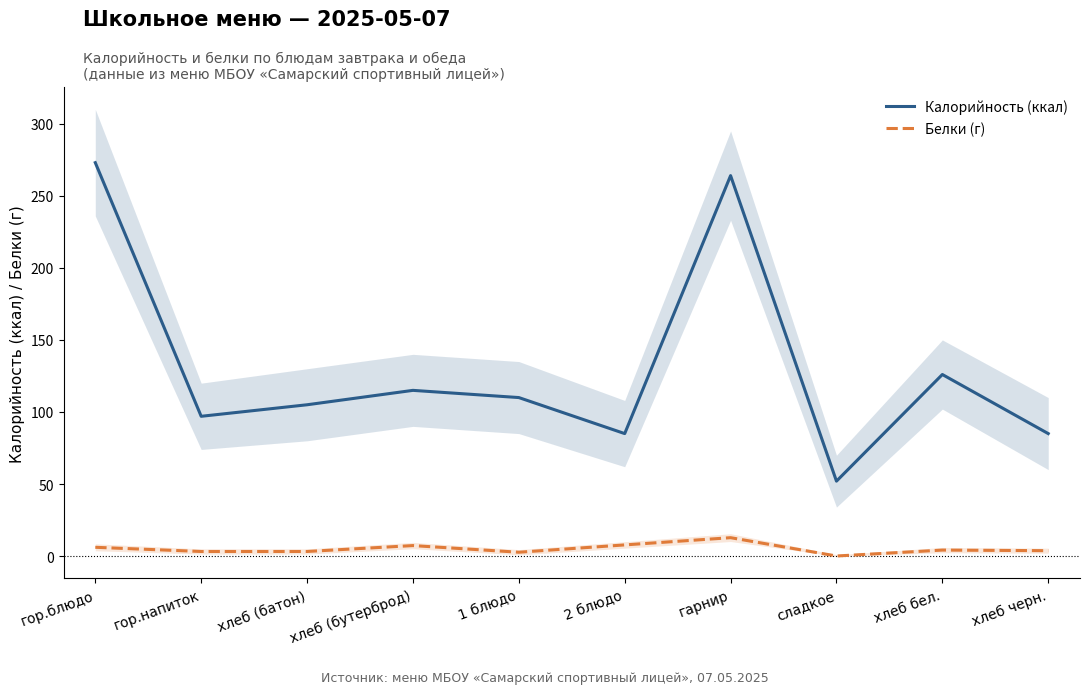

What is the difference between the highest and lowest values at хлеб бел.?

121.8